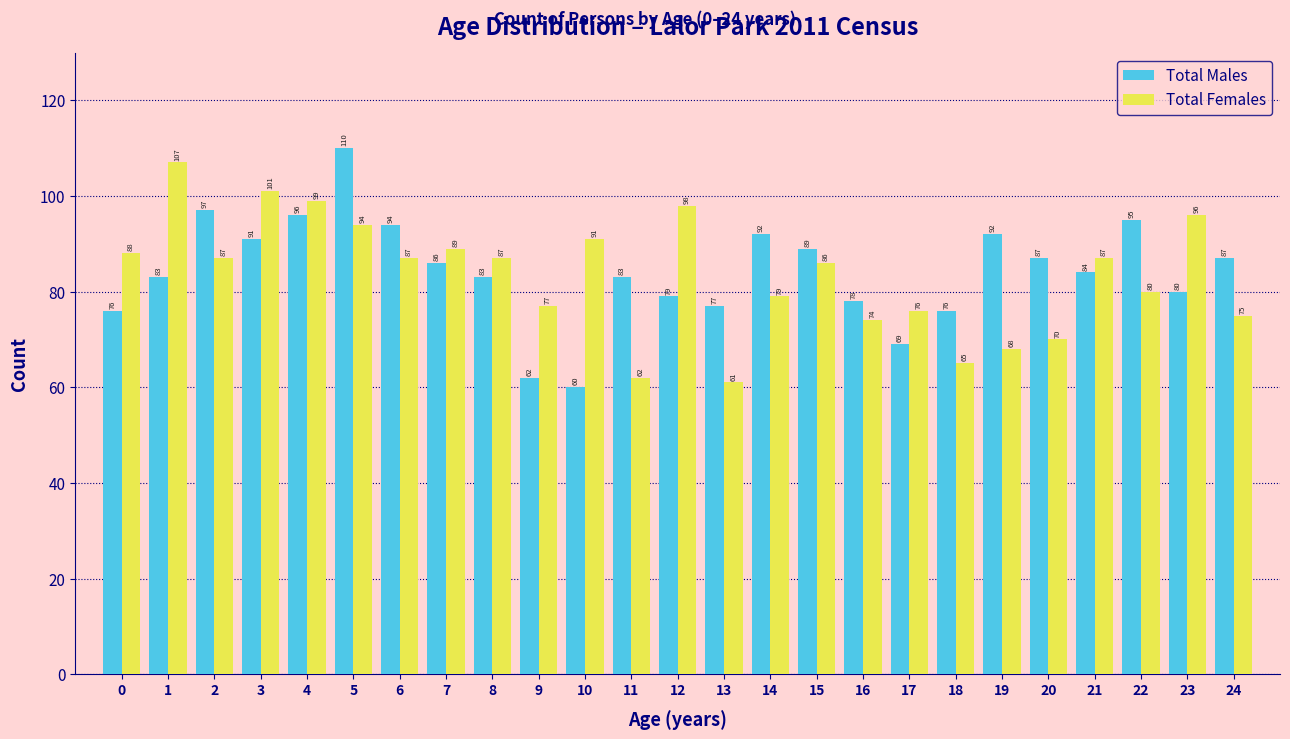

Reading left to right, extract all data points from this chart.

Total Males: 76	83	97	91	96	110	94	86	83	62	60	83	79	77	92	89	78	69	76	92	87	84	95	80	87
Total Females: 88	107	87	101	99	94	87	89	87	77	91	62	98	61	79	86	74	76	65	68	70	87	80	96	75